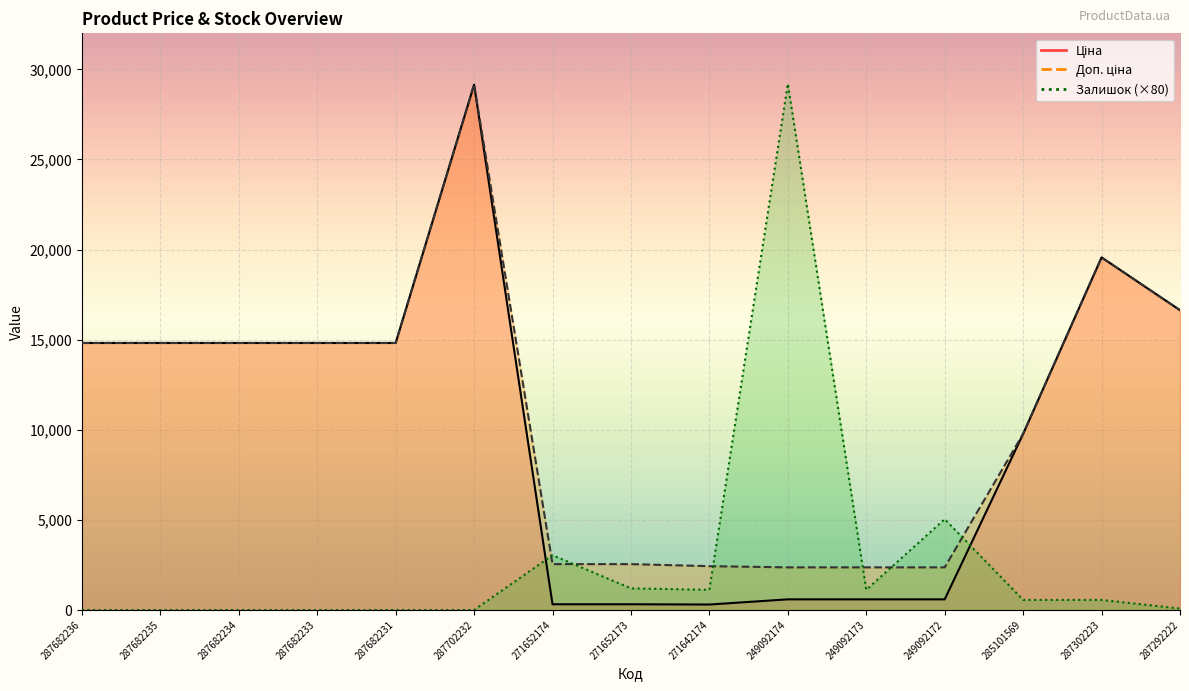

At which category is the sum across all series the highest?

287702232